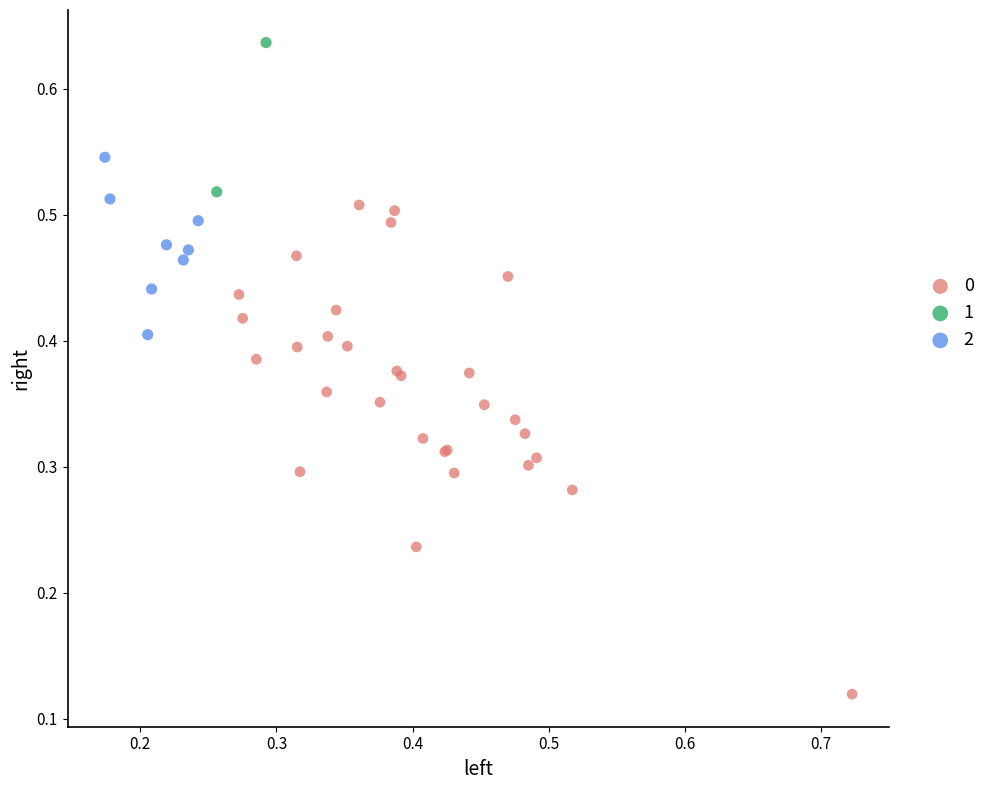

What are all the series names shown in the legend?

0, 1, 2